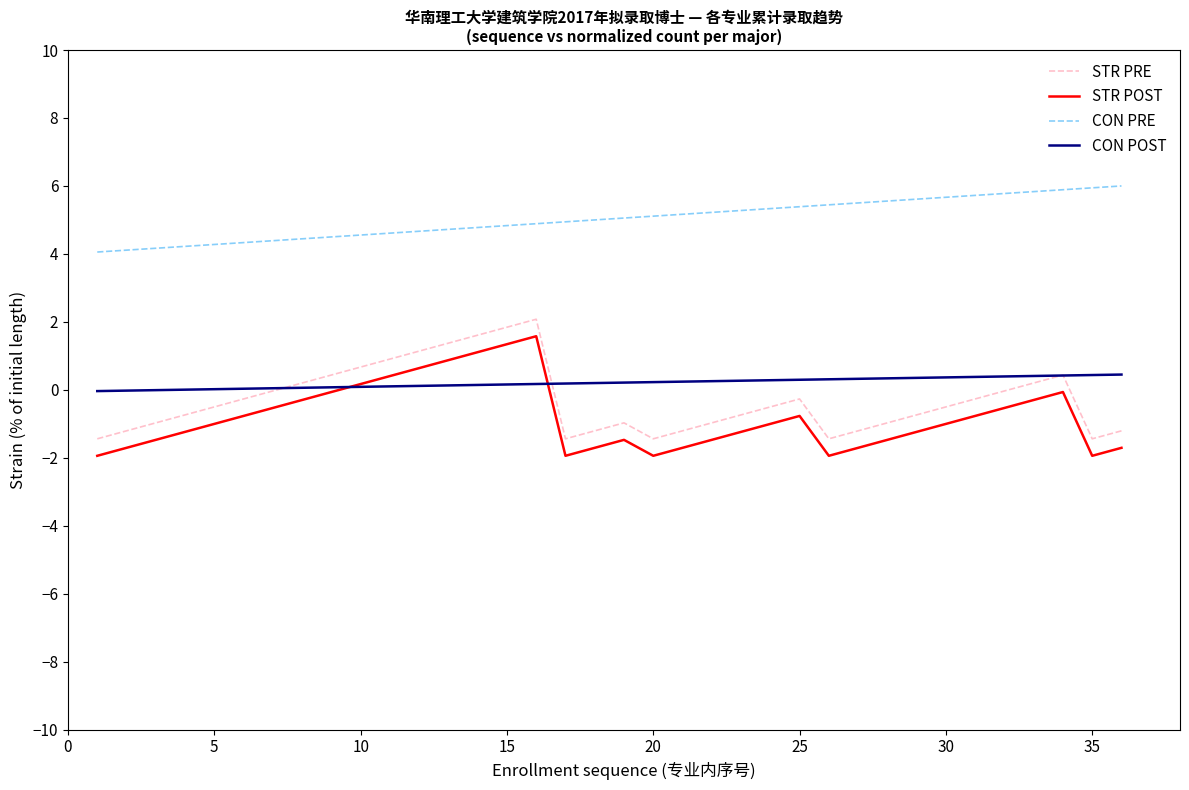

True or false: CON POST and STR POST intersect in this chart.

True